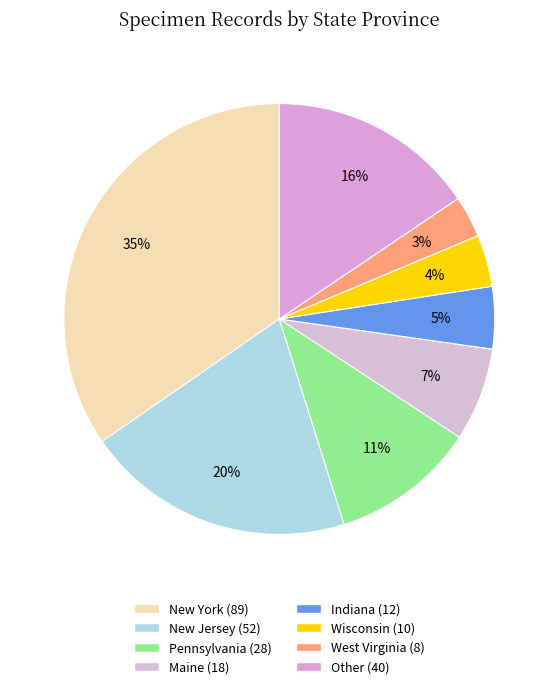

What is the change in value from New York to Pennsylvania?

-61